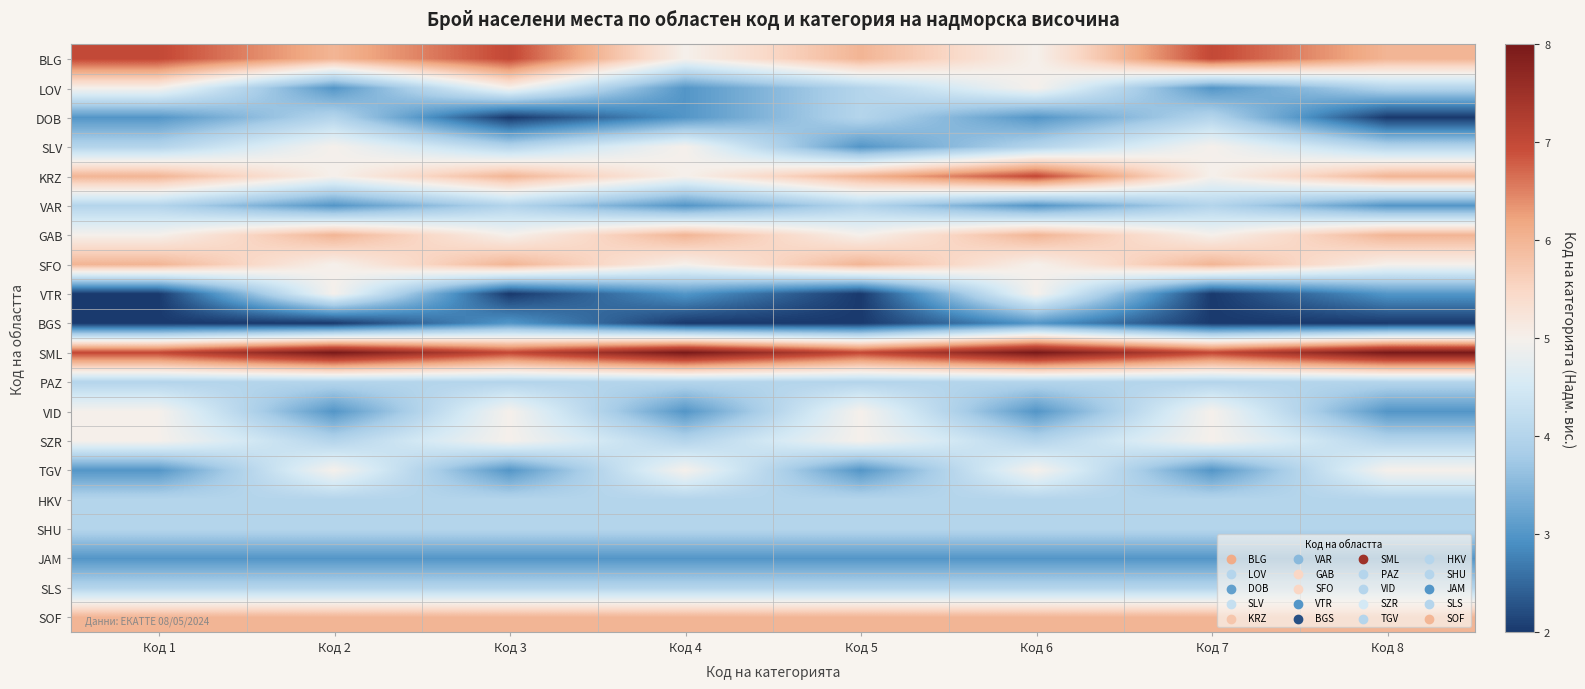

Reading left to right, what are all the values shown in this chart?

BLG: Код 1=7	Код 2=6	Код 3=7	Код 4=5	Код 5=6	Код 6=5	Код 7=7	Код 8=6
LOV: Код 1=5	Код 2=3	Код 3=5	Код 4=3	Код 5=4	Код 6=5	Код 7=3	Код 8=4
DOB: Код 1=3	Код 2=4	Код 3=2	Код 4=3	Код 5=4	Код 6=3	Код 7=4	Код 8=2
SLV: Код 1=4	Код 2=5	Код 3=4	Код 4=5	Код 5=3	Код 6=4	Код 7=5	Код 8=4
KRZ: Код 1=6	Код 2=5	Код 3=6	Код 4=5	Код 5=6	Код 6=7	Код 7=5	Код 8=6
VAR: Код 1=4	Код 2=3	Код 3=4	Код 4=3	Код 5=4	Код 6=3	Код 7=4	Код 8=3
GAB: Код 1=5	Код 2=6	Код 3=5	Код 4=6	Код 5=5	Код 6=6	Код 7=5	Код 8=6
SFO: Код 1=6	Код 2=5	Код 3=6	Код 4=5	Код 5=6	Код 6=5	Код 7=6	Код 8=5
VTR: Код 1=2	Код 2=5	Код 3=2	Код 4=3	Код 5=2	Код 6=5	Код 7=2	Код 8=3
BGS: Код 1=2	Код 2=2	Код 3=3	Код 4=2	Код 5=2	Код 6=3	Код 7=2	Код 8=2
SML: Код 1=7	Код 2=8	Код 3=7	Код 4=8	Код 5=7	Код 6=8	Код 7=7	Код 8=8
PAZ: Код 1=4	Код 2=4	Код 3=4	Код 4=4	Код 5=4	Код 6=4	Код 7=4	Код 8=4
VID: Код 1=5	Код 2=3	Код 3=5	Код 4=3	Код 5=5	Код 6=3	Код 7=5	Код 8=3
SZR: Код 1=5	Код 2=4	Код 3=5	Код 4=4	Код 5=5	Код 6=4	Код 7=5	Код 8=4
TGV: Код 1=3	Код 2=5	Код 3=3	Код 4=5	Код 5=3	Код 6=5	Код 7=3	Код 8=5
HKV: Код 1=4	Код 2=4	Код 3=4	Код 4=4	Код 5=4	Код 6=4	Код 7=4	Код 8=4
SHU: Код 1=4	Код 2=4	Код 3=4	Код 4=4	Код 5=4	Код 6=4	Код 7=4	Код 8=4
JAM: Код 1=3	Код 2=3	Код 3=3	Код 4=3	Код 5=3	Код 6=3	Код 7=3	Код 8=3
SLS: Код 1=4	Код 2=4	Код 3=4	Код 4=4	Код 5=4	Код 6=4	Код 7=4	Код 8=4
SOF: Код 1=6	Код 2=6	Код 3=6	Код 4=6	Код 5=6	Код 6=6	Код 7=6	Код 8=6